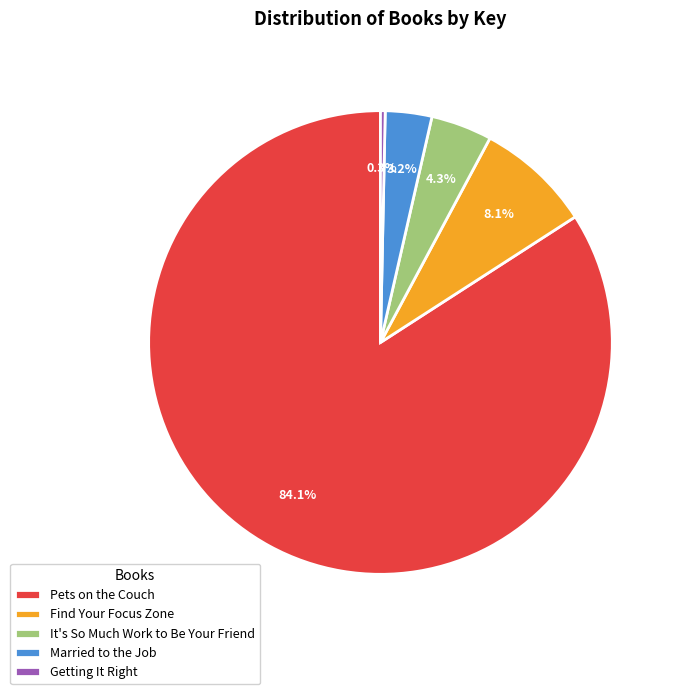

Is there a majority slice in this chart?

Yes